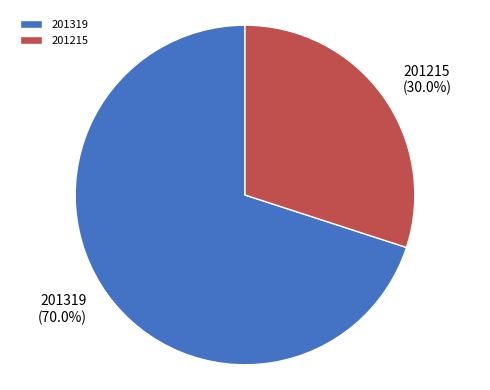

Is it true that 201215 is 44% of the pie?

False